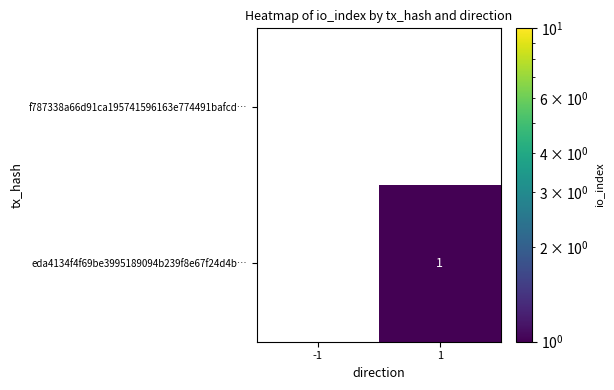

The eda4134f4f69be3995189094b239f8e67f24d4b… series shows 1 at 1. True or false?

True